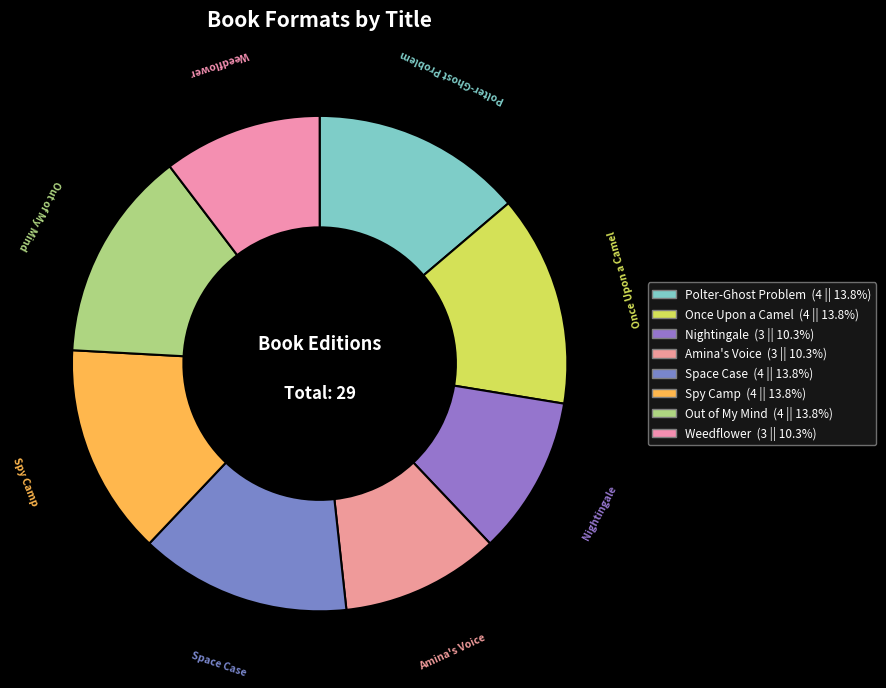

Combined, do Amina's Voice and Space Case account for over 50%?

No